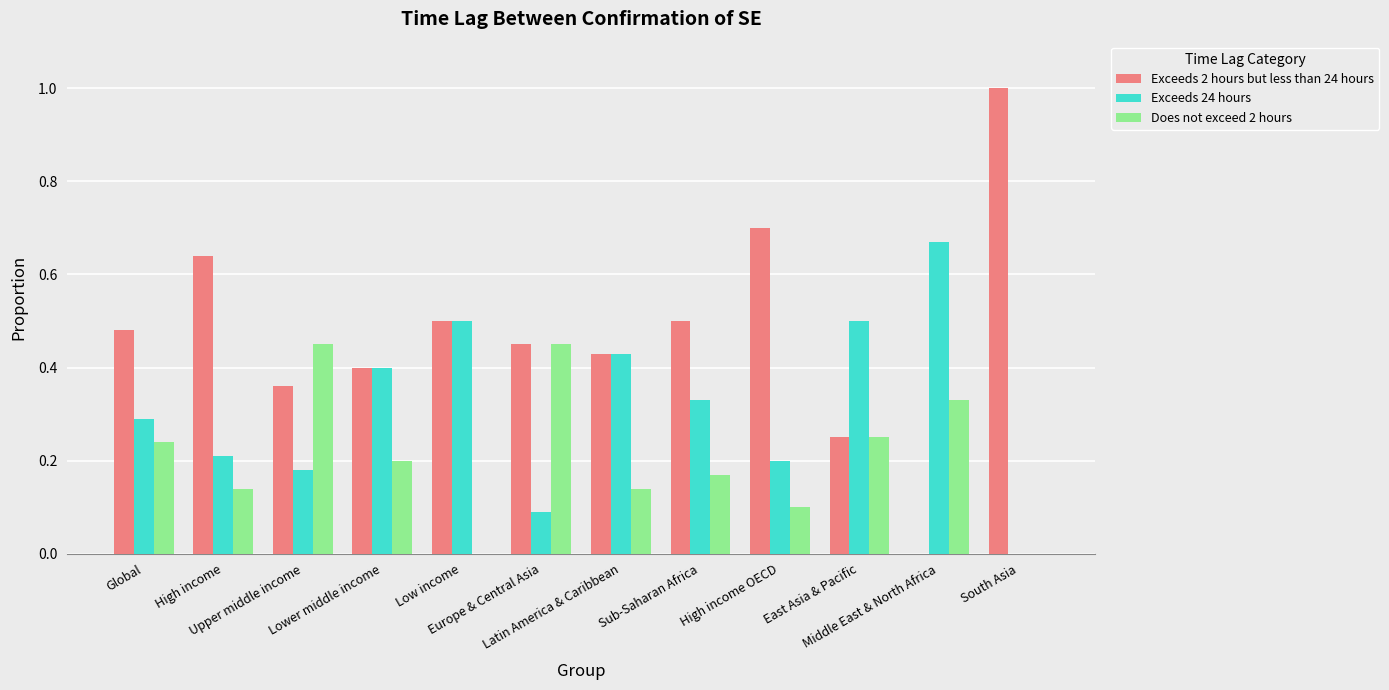

Does the chart contain stacked bars?

No